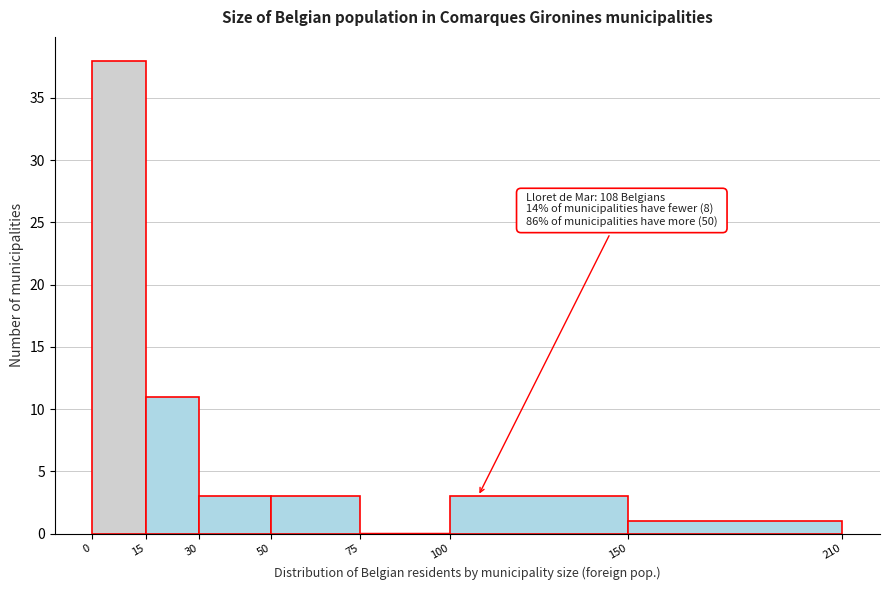

Over which range of the x-axis is the bar tallest?

0 to 15